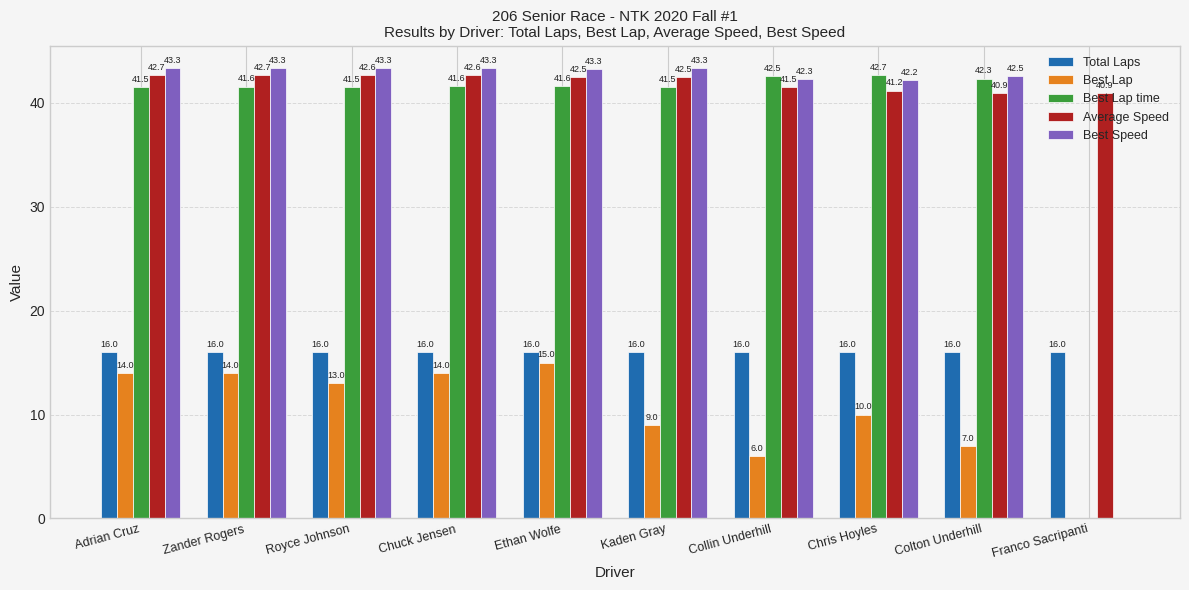

Which series changed the most between Adrian Cruz and Ethan Wolfe?

Best Lap